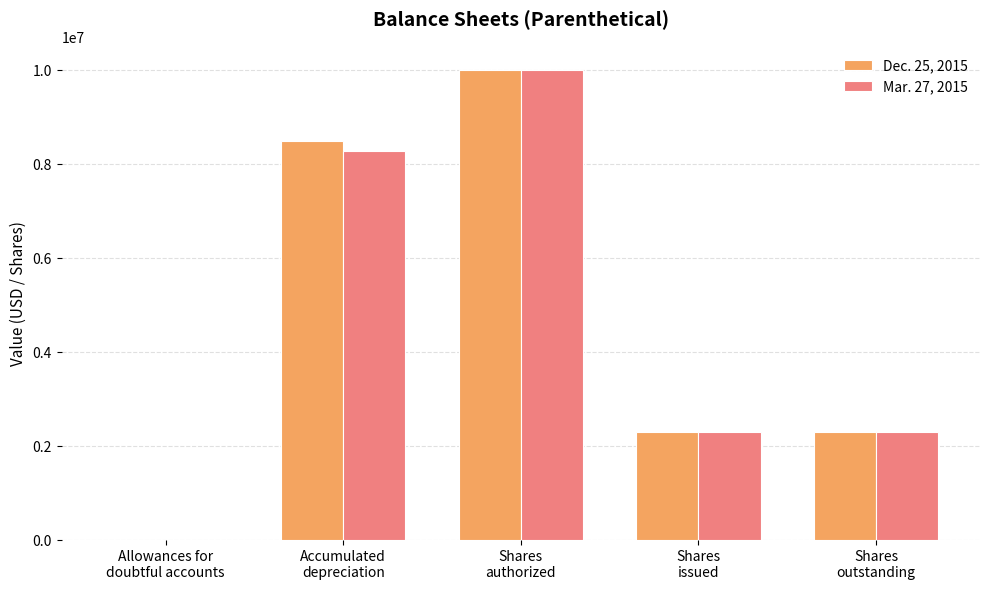

How many groups of bars are there?

5